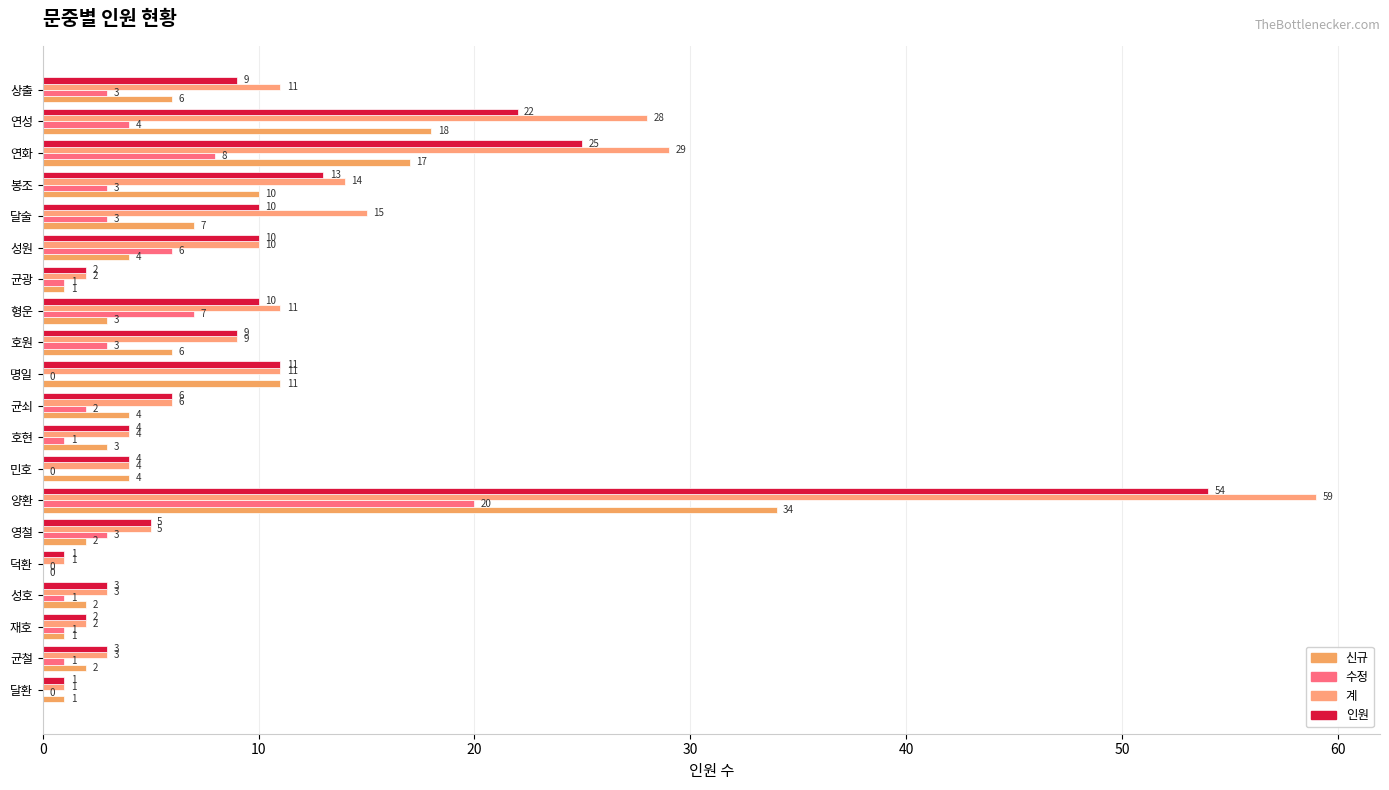

How many data points does each series have?

20